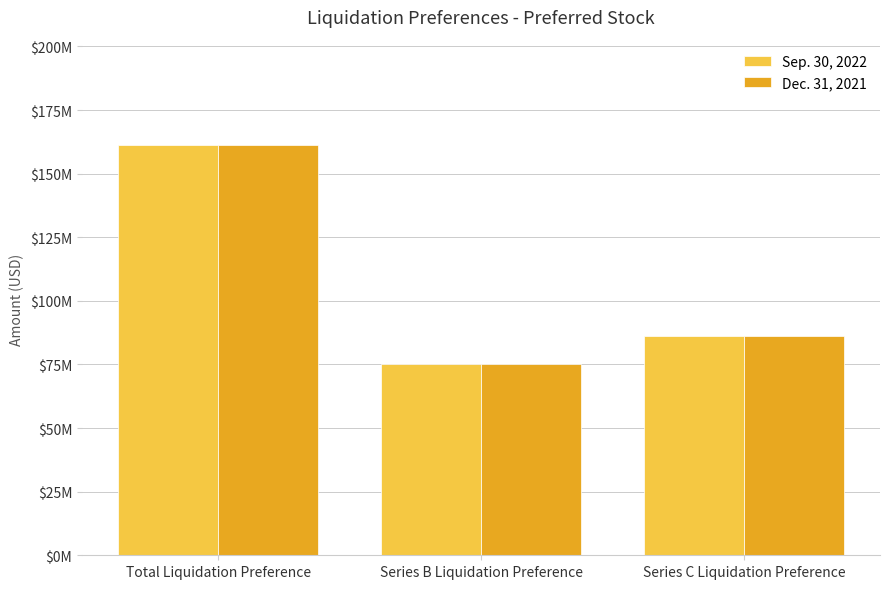

What is the difference between the second highest and minimum values in the Dec. 31, 2021 series?

11250000